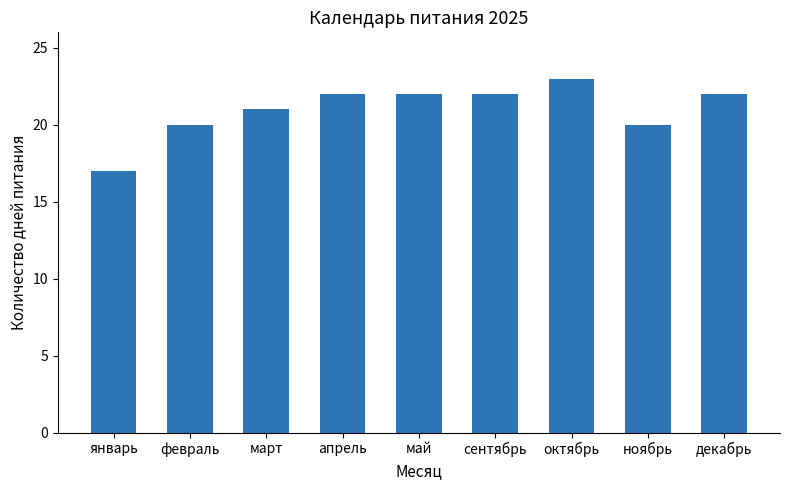

Reading left to right, extract all data points from this chart.

январь=17	февраль=20	март=21	апрель=22	май=22	сентябрь=22	октябрь=23	ноябрь=20	декабрь=22